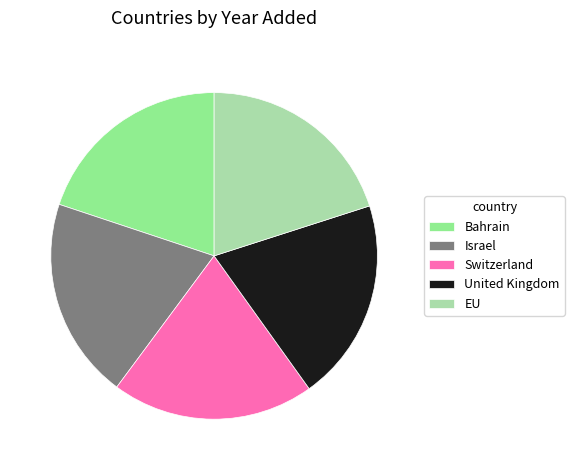

Is the sum of Israel and United Kingdom greater than half?

No